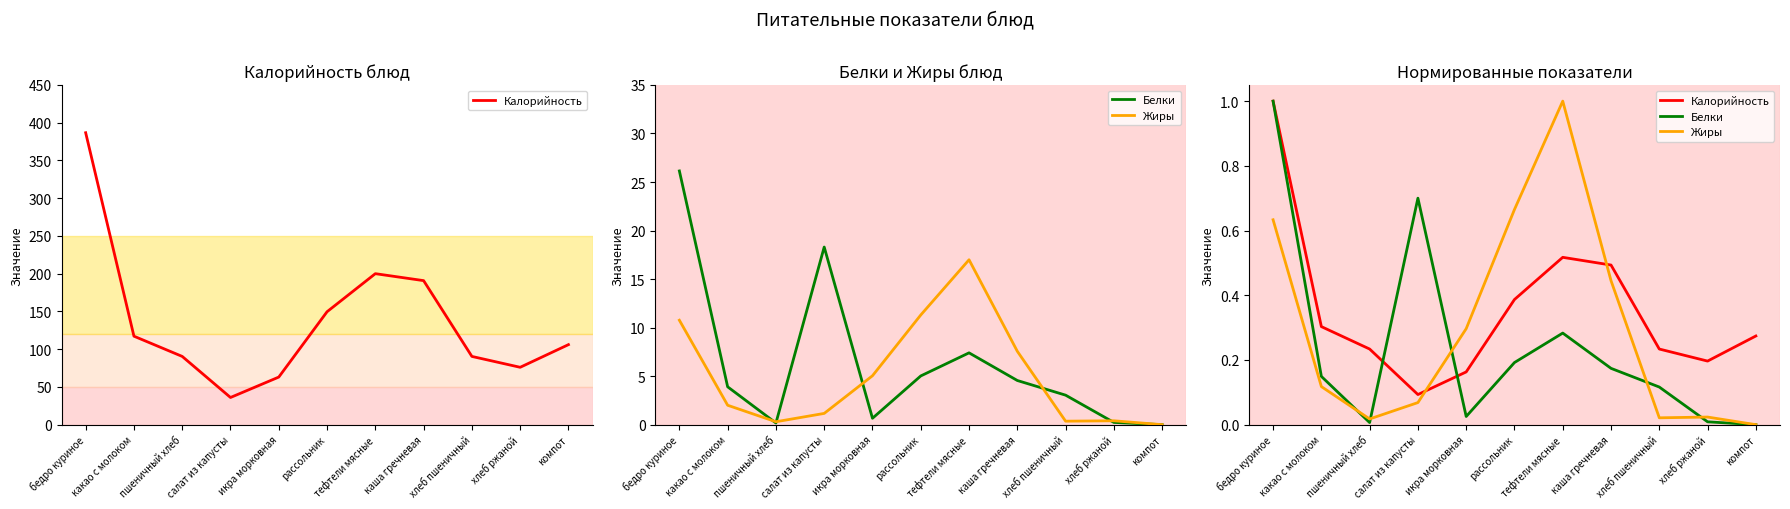

At which category does Белки reach its first local peak?

салат из капусты